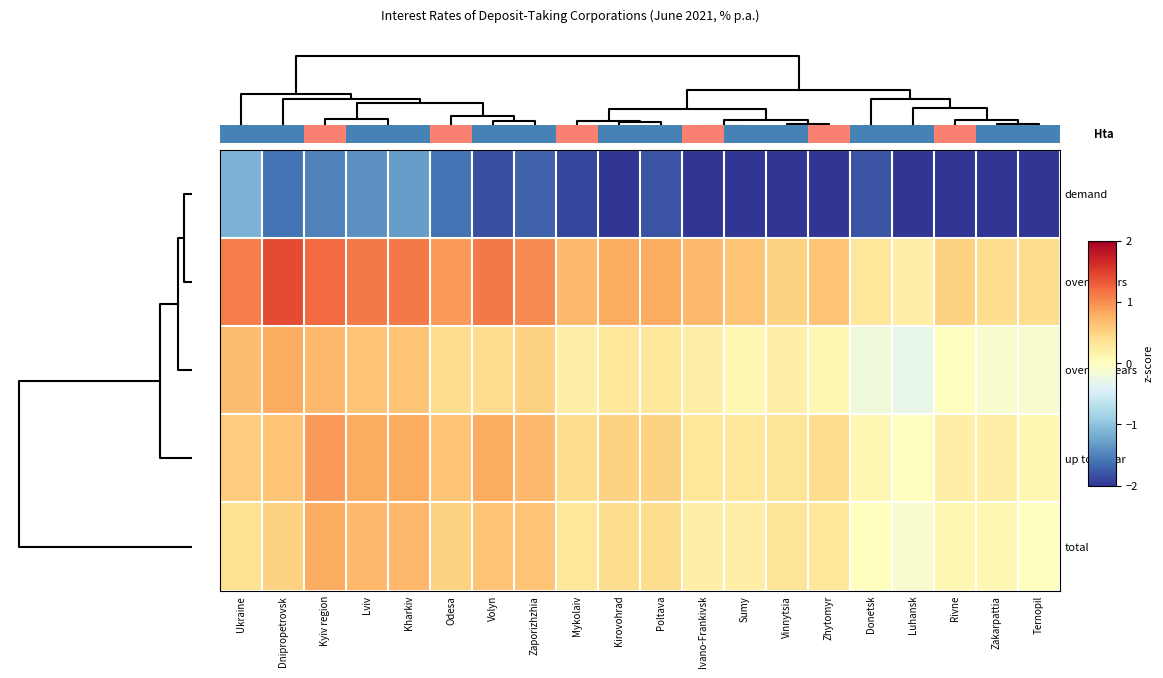

How many values in the over 1-2 years series exceed 0?

16